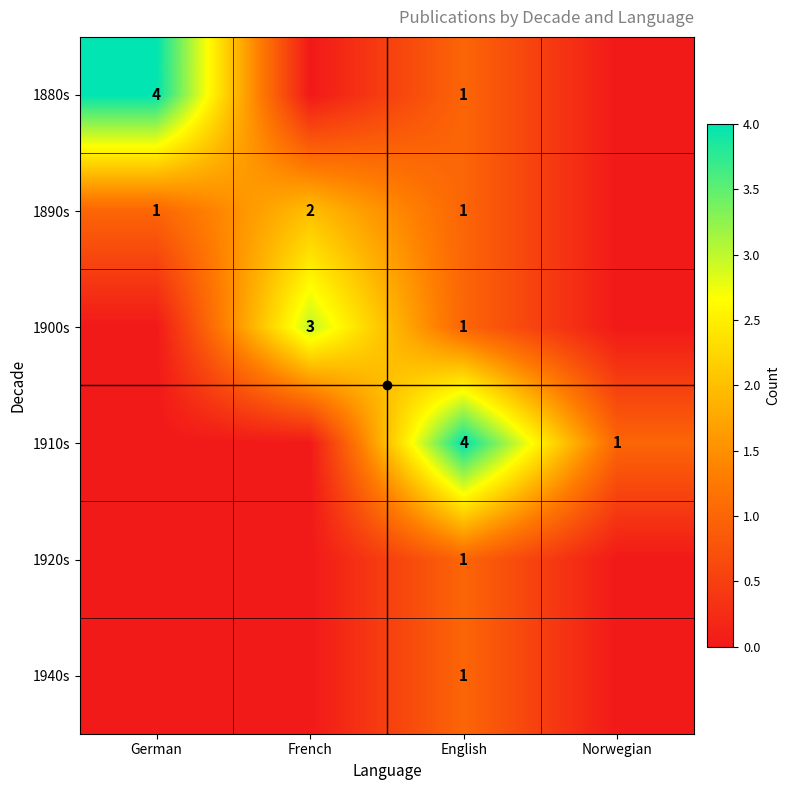

What is the sum of all 1910s values?

5